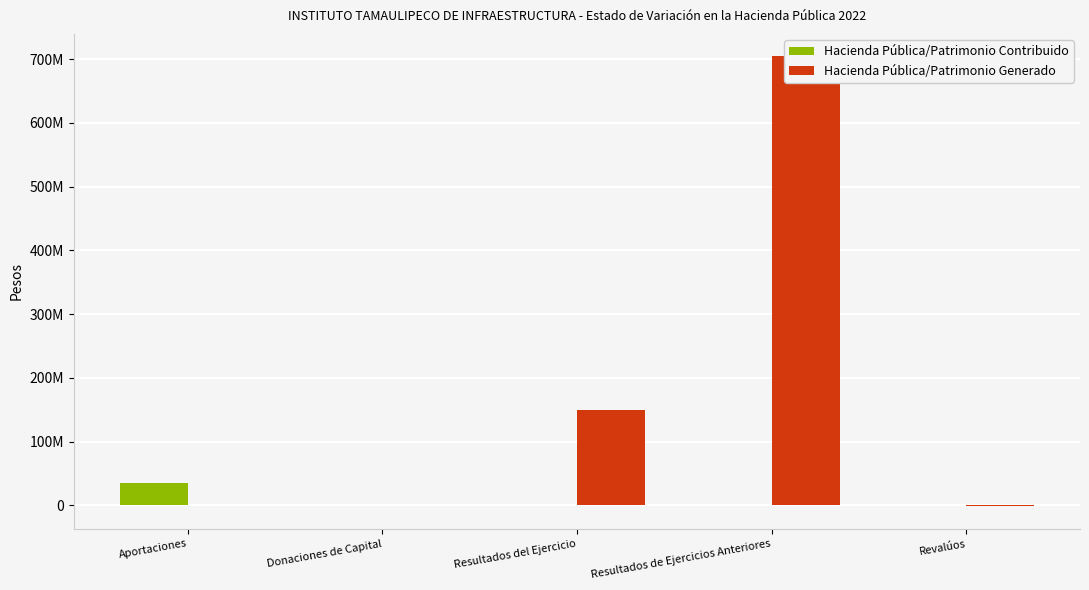

How many values in the Hacienda Pública/Patrimonio Contribuido series exceed 0?

2